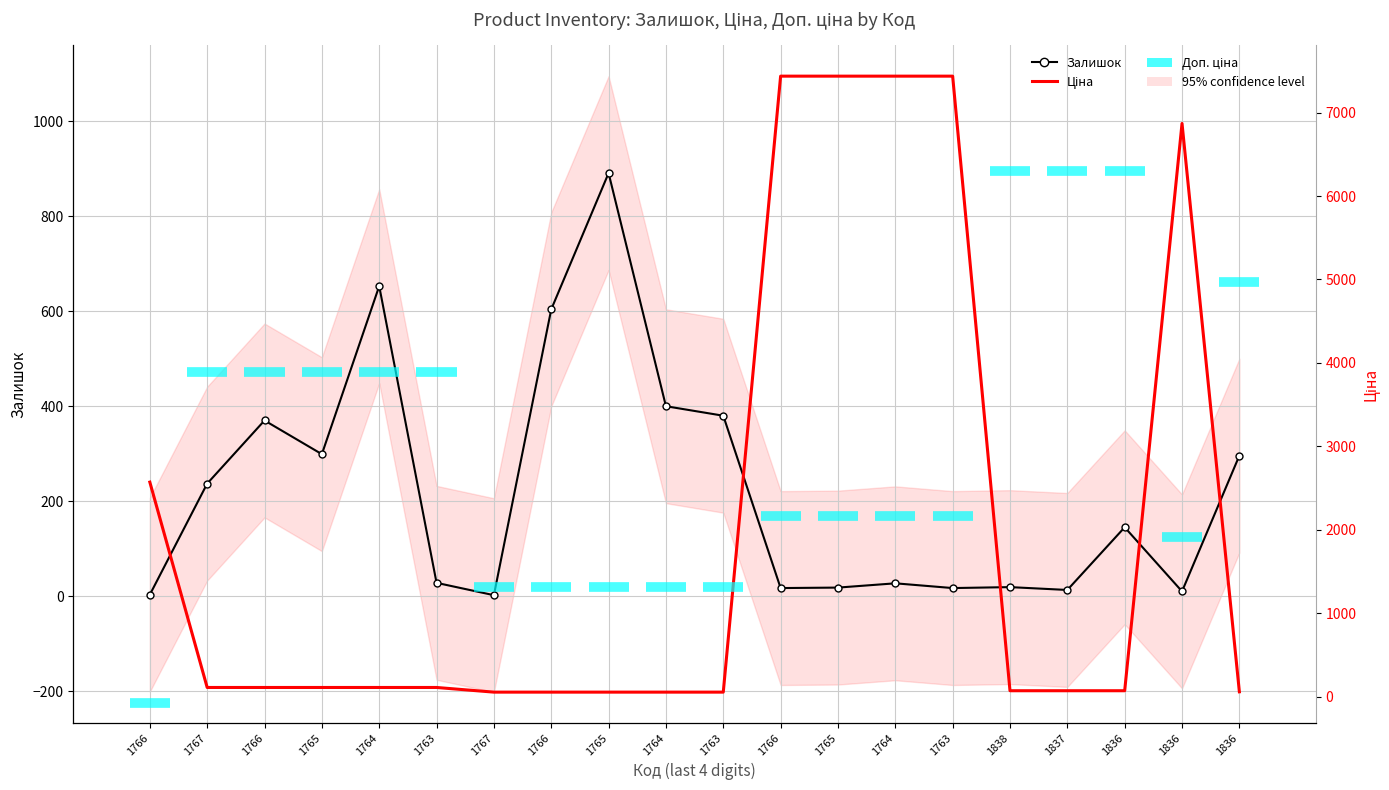

Which category has the lowest value in the Ціна series?

1767